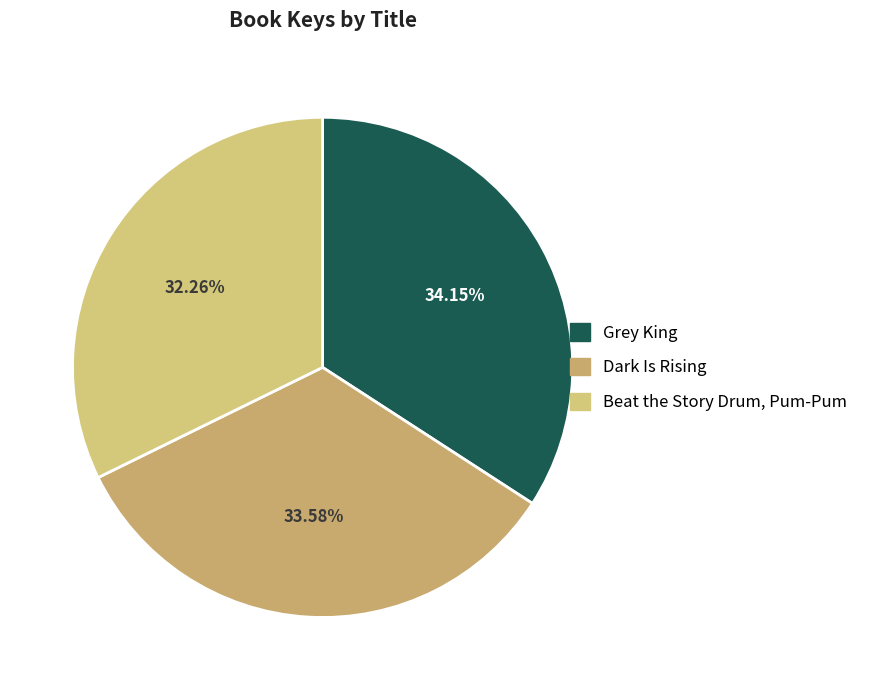

To the nearest percent, what is the average slice percentage?

33%